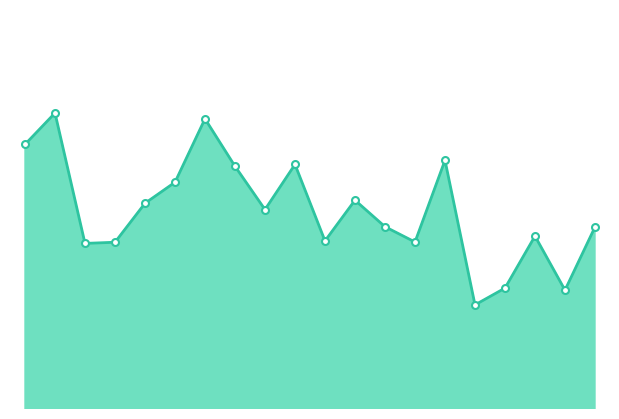

Is this an area chart (filled region under the line)?

Yes